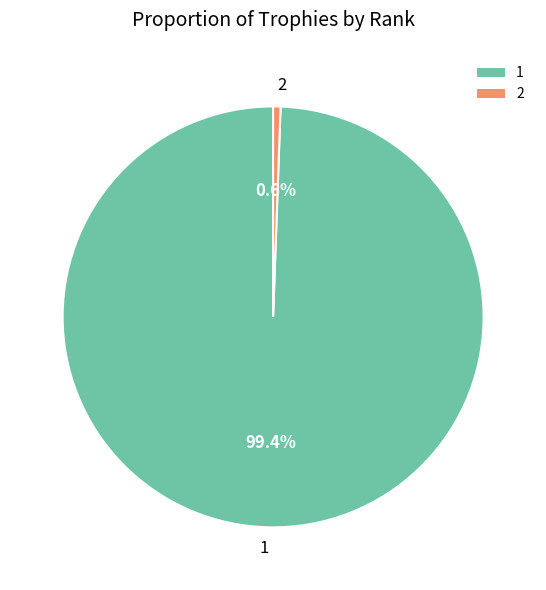

What percentage is the 2 slice, to the nearest percent?

1%